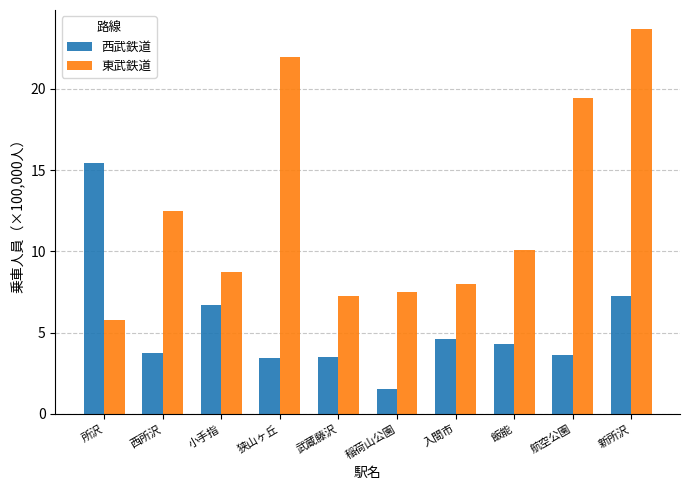

How many bars are there in each group?

2